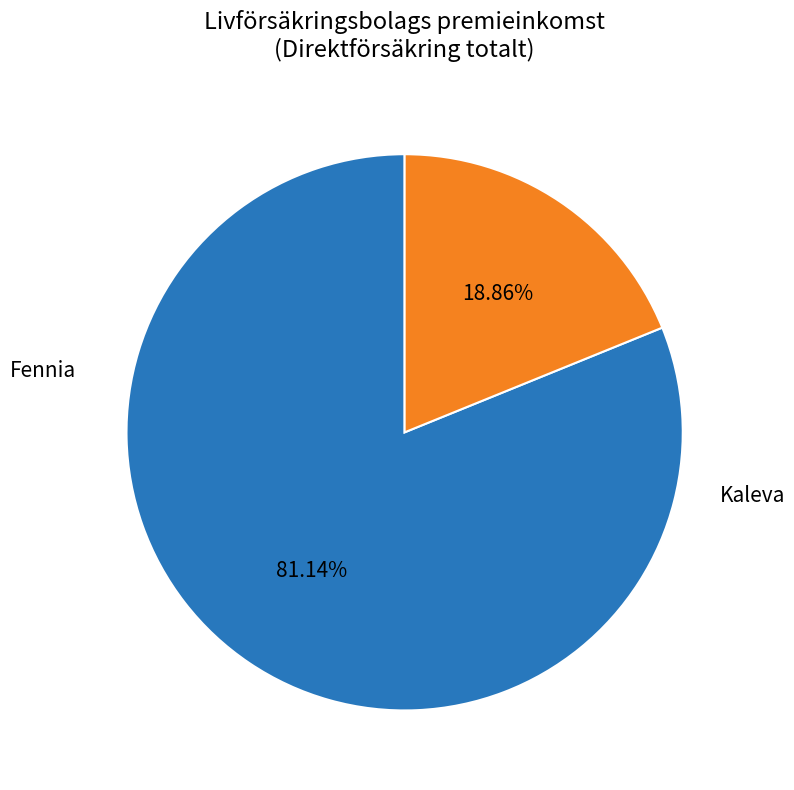

True or false: Kaleva accounts for 33% of the total.

False